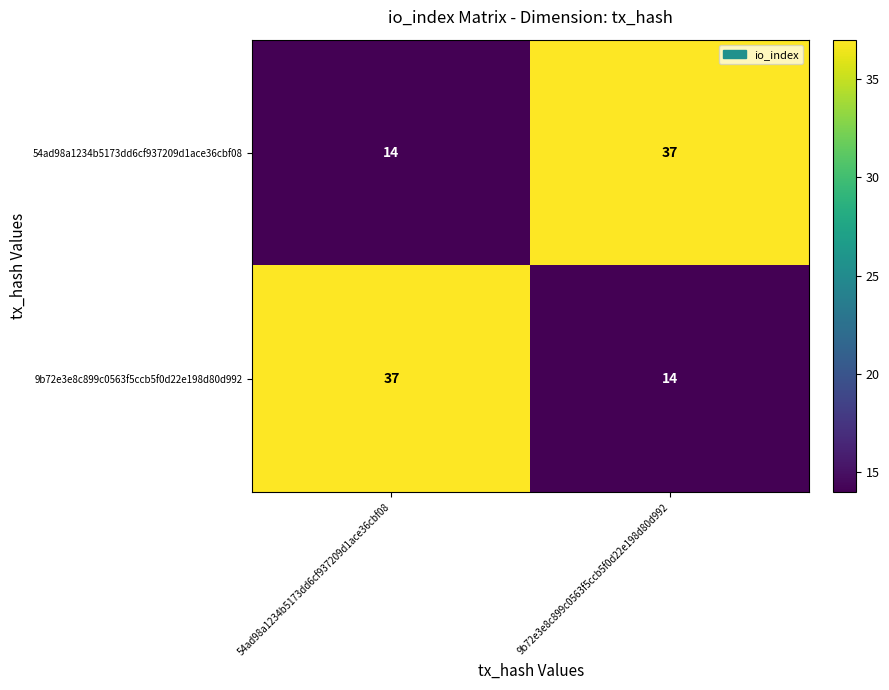

Rank the series at 54ad98a1234b5173dd6cf937209d1ace36cbf08 from highest to lowest value.

9b72e3e8c899c0563f5ccb5f0d22e198d80d992, 54ad98a1234b5173dd6cf937209d1ace36cbf08